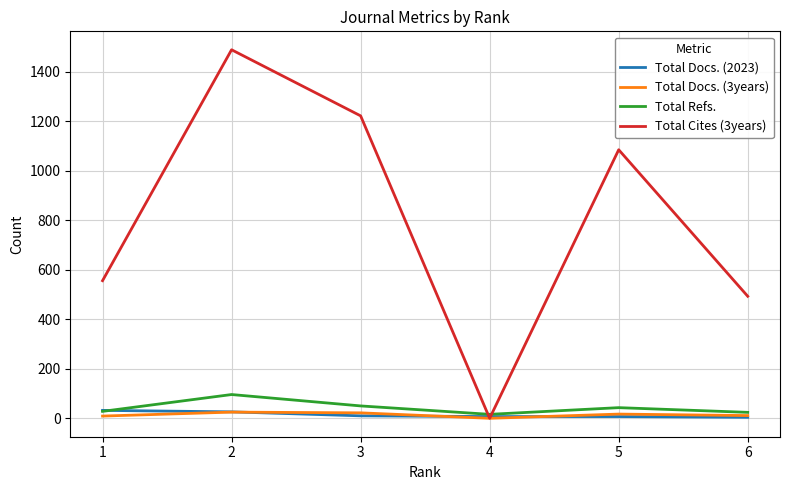

How many values in the Total Docs. (3years) series are below 17?

3